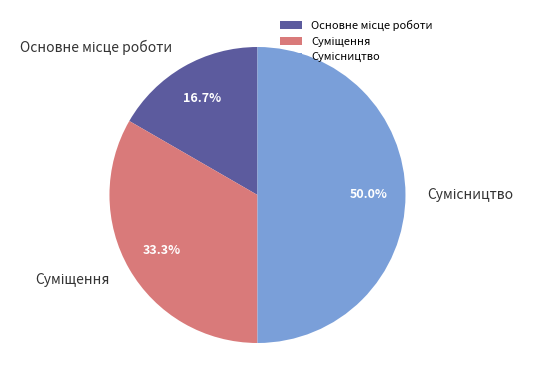

Count the number of slices in the pie.

3